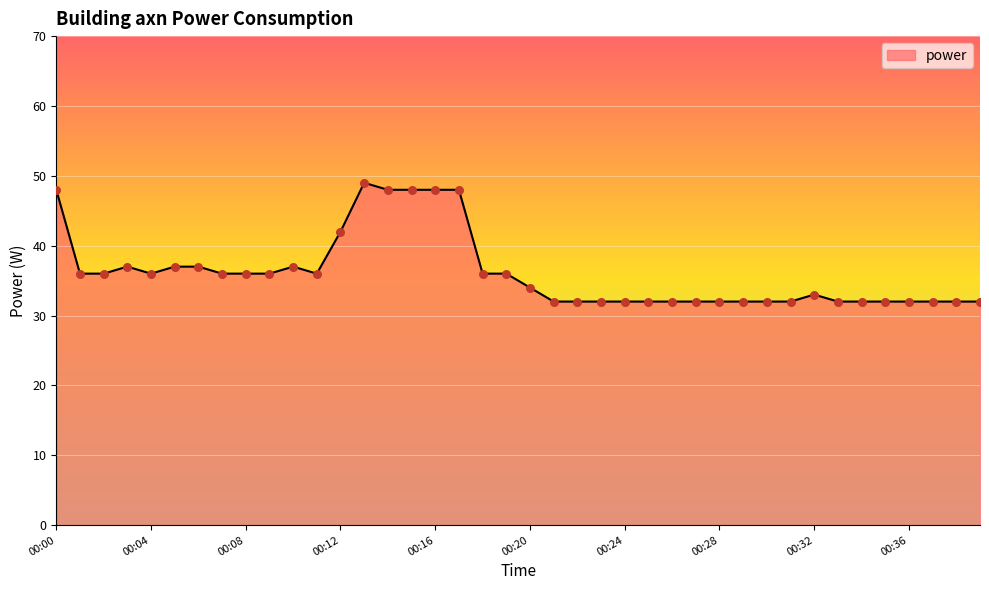

What is the maximum value shown in the chart?

49